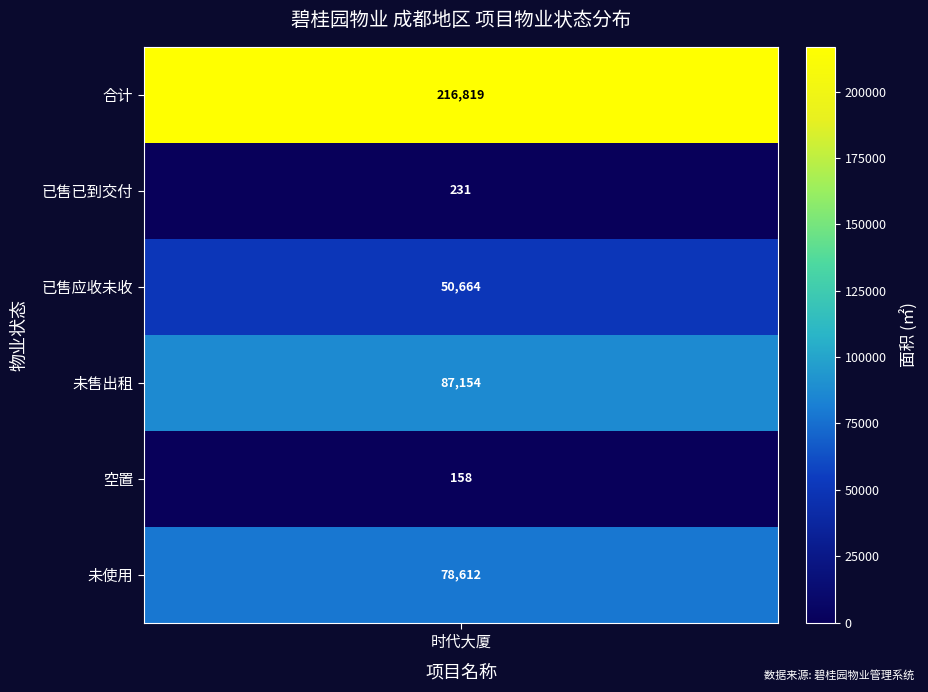

The chart shows a value of 216819.5 at 0. True or false?

True